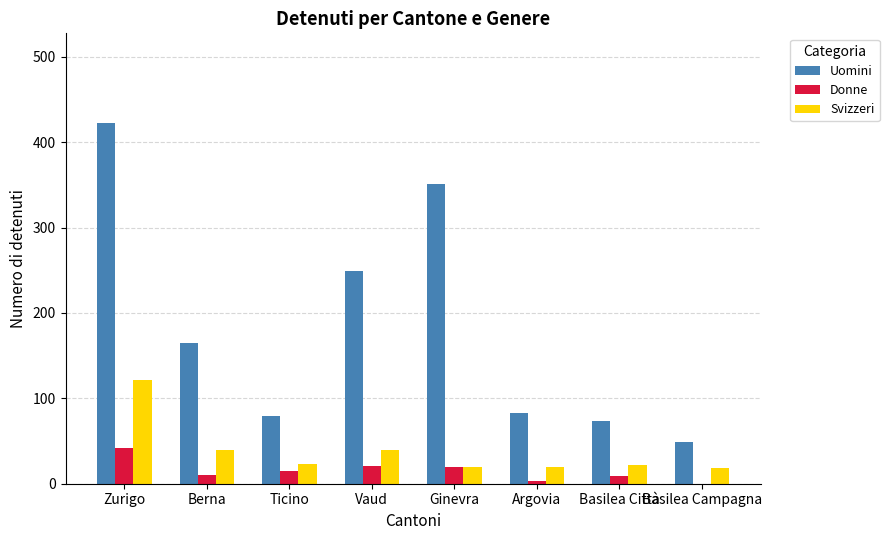

Read the Uomini value at Basilea Campagna.

49